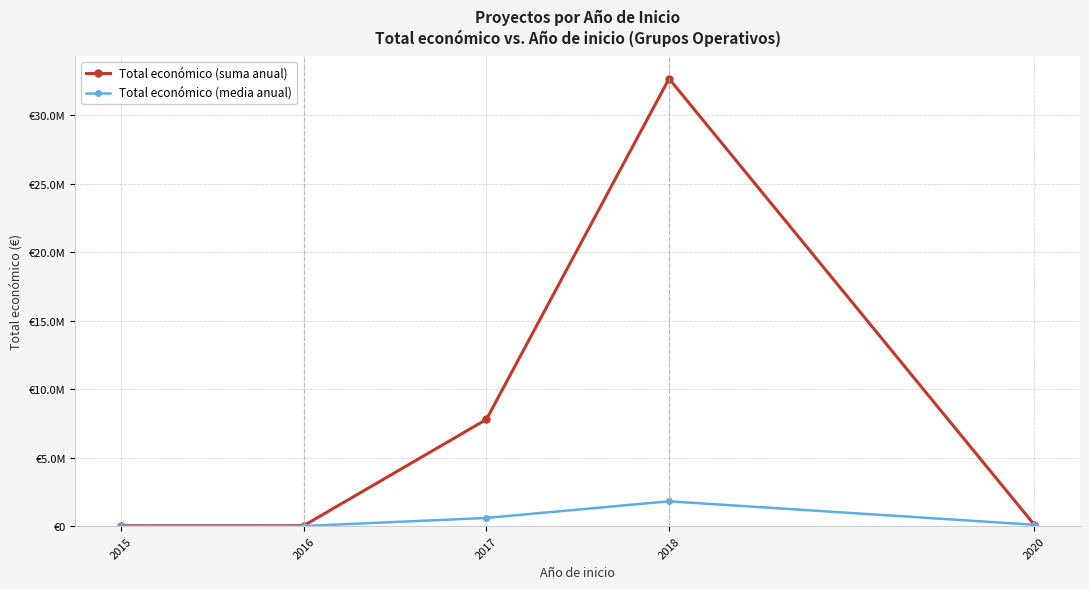

What is the minimum value for Total económico (media anual)?

9414.8